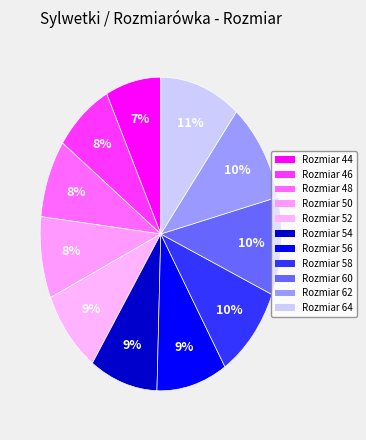

Count the number of slices in the pie.

11